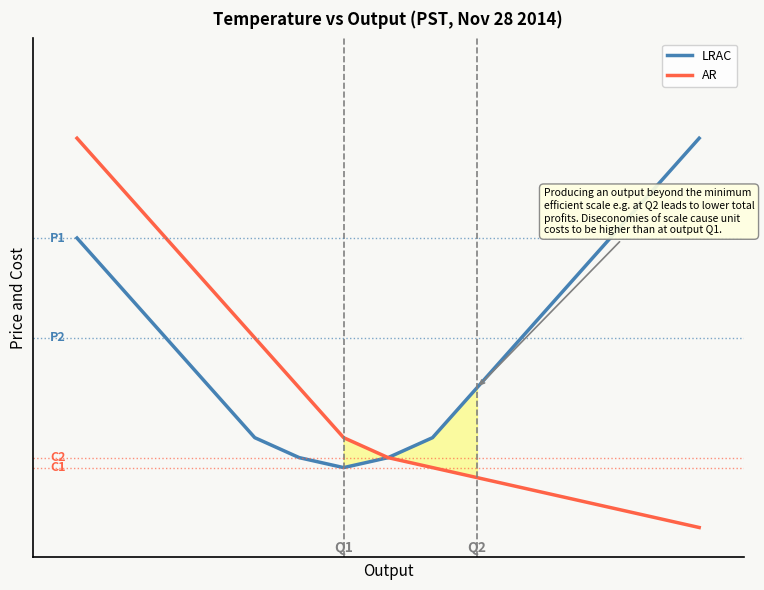

What is the value of the LRAC point at the 4th from the left?

12.4